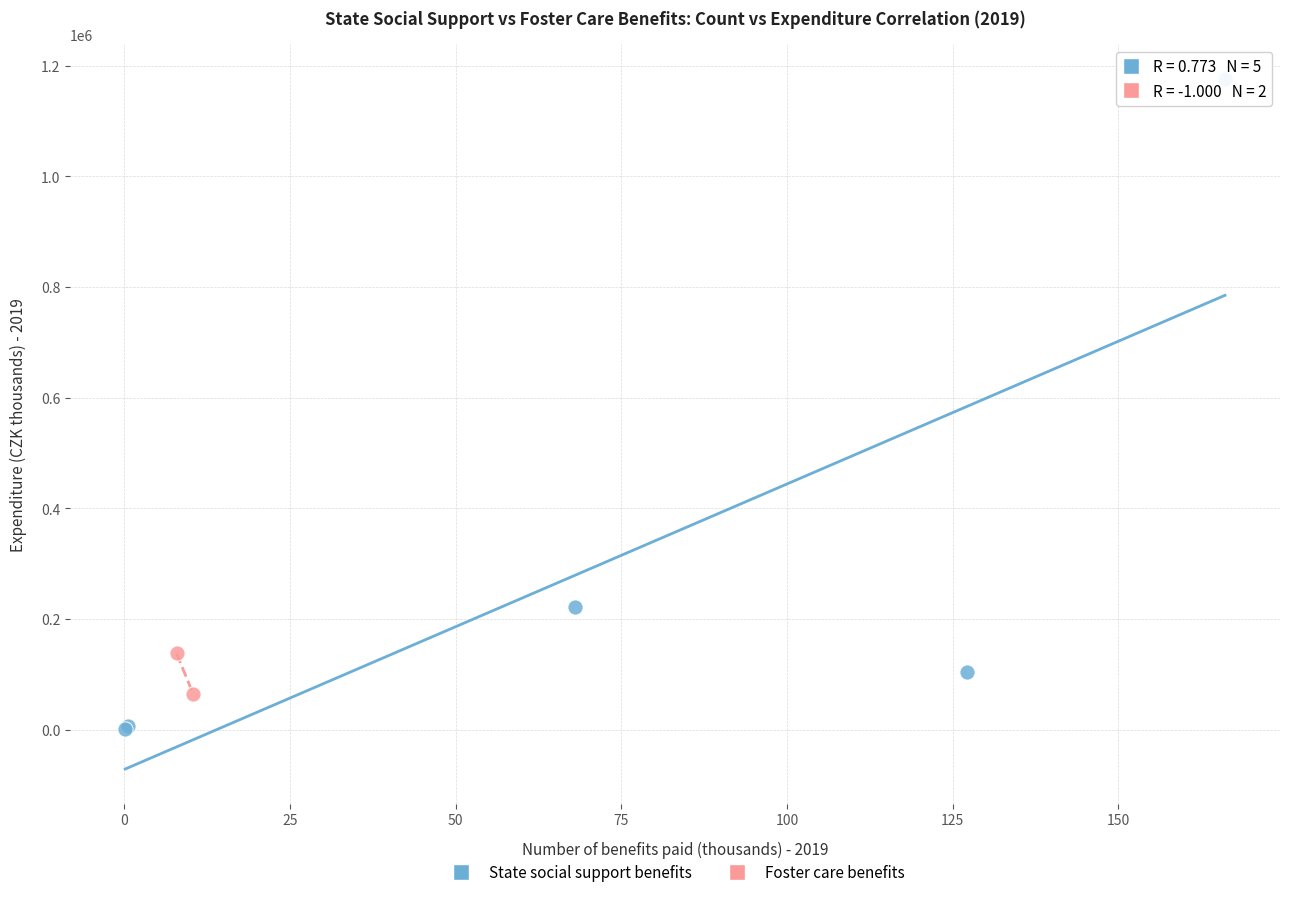

What are all the series names shown in the legend?

State social support benefits, Foster care benefits